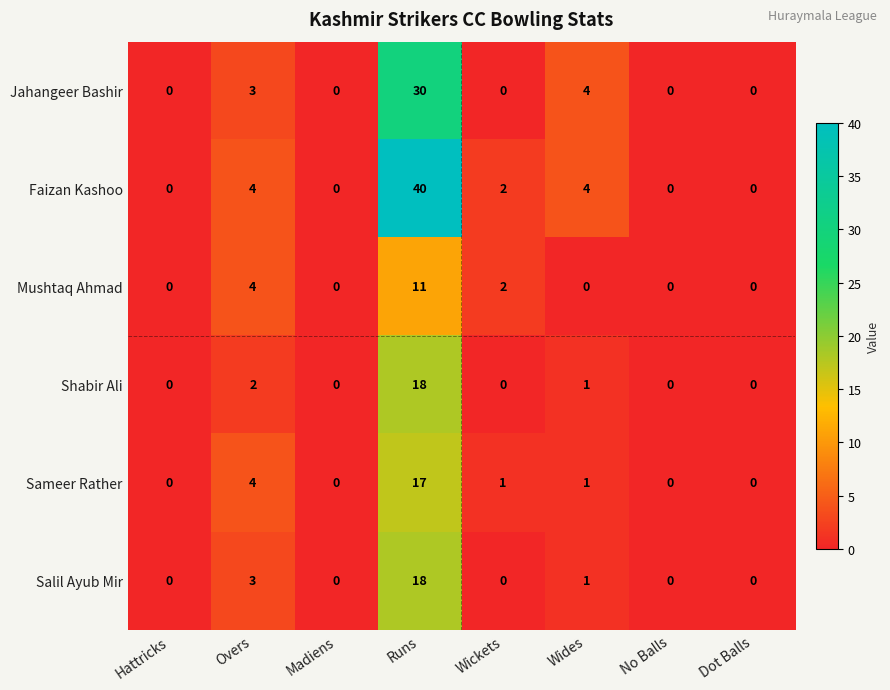

How many Mushtaq Ahmad values are between 0 and 4?

7